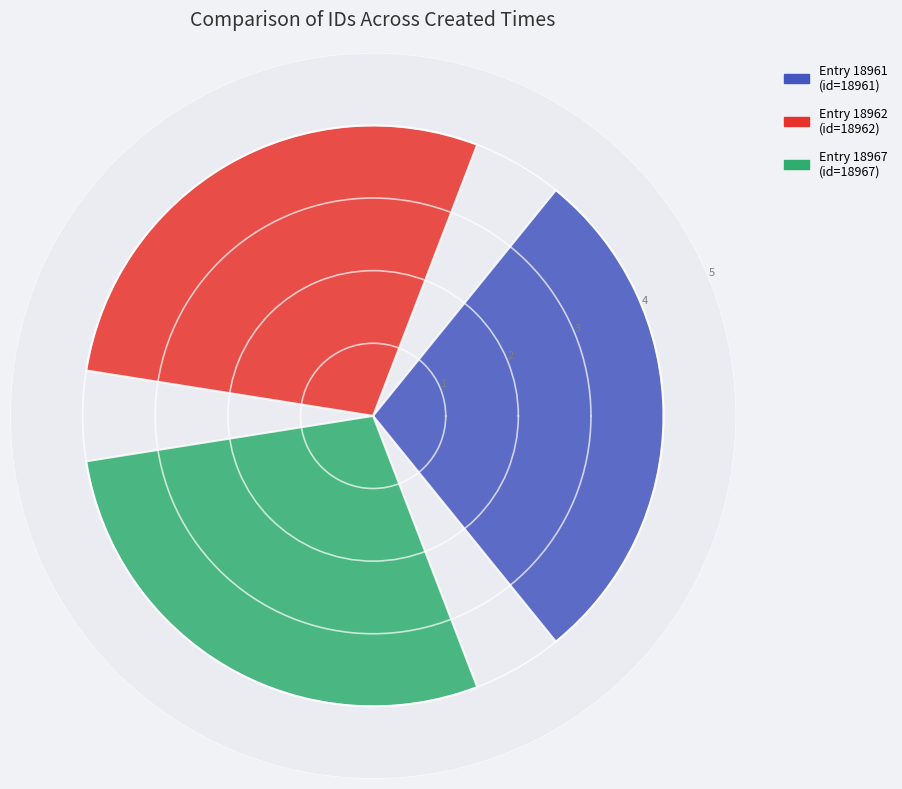

Count the number of data series in this chart.

1